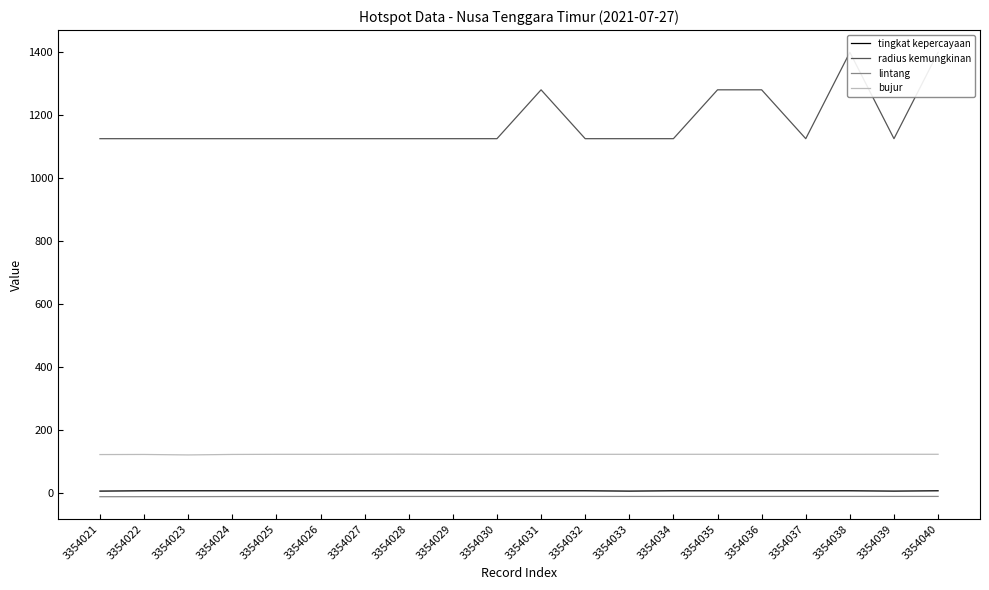

Is the value of lintang at 3354026 greater than the value of radius kemungkinan at 3354036?

No